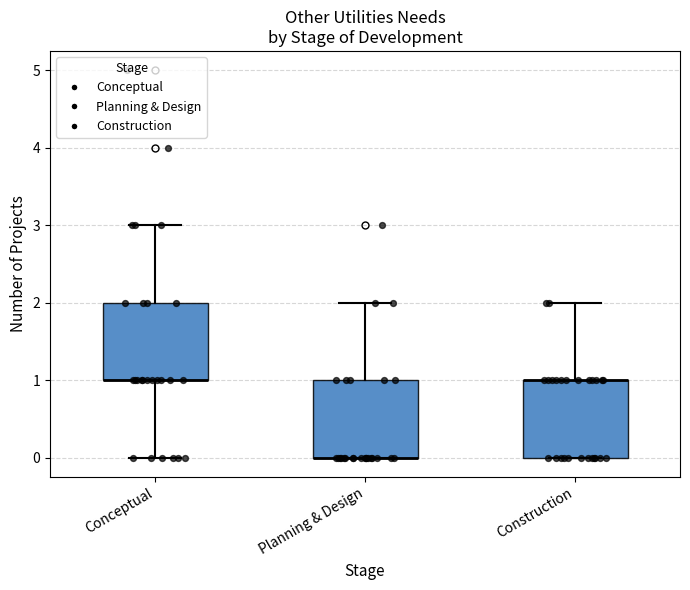

Where is the lower edge of the box for Conceptual on the y-axis? The values are not printed on the chart, so give them approximately, as read against the axis.

1